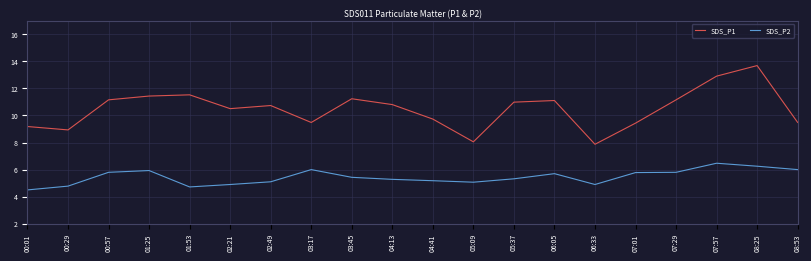

What is the sum of all SDS_P2 values?

108.9